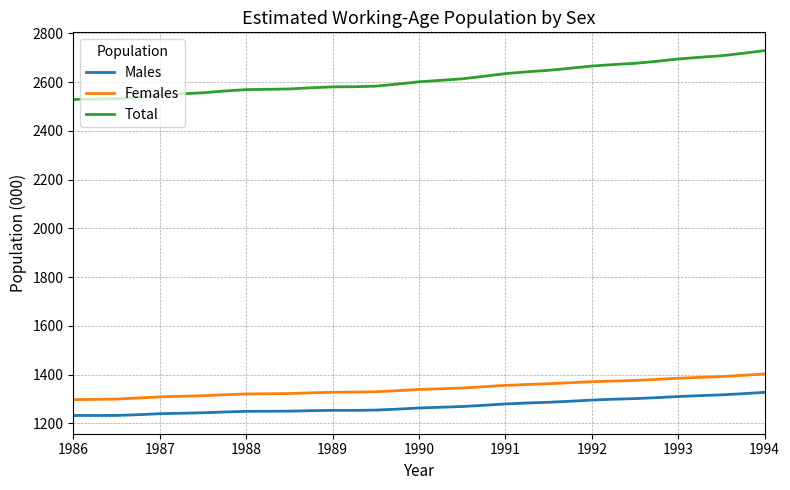

What is the smallest value displayed?

1232.1